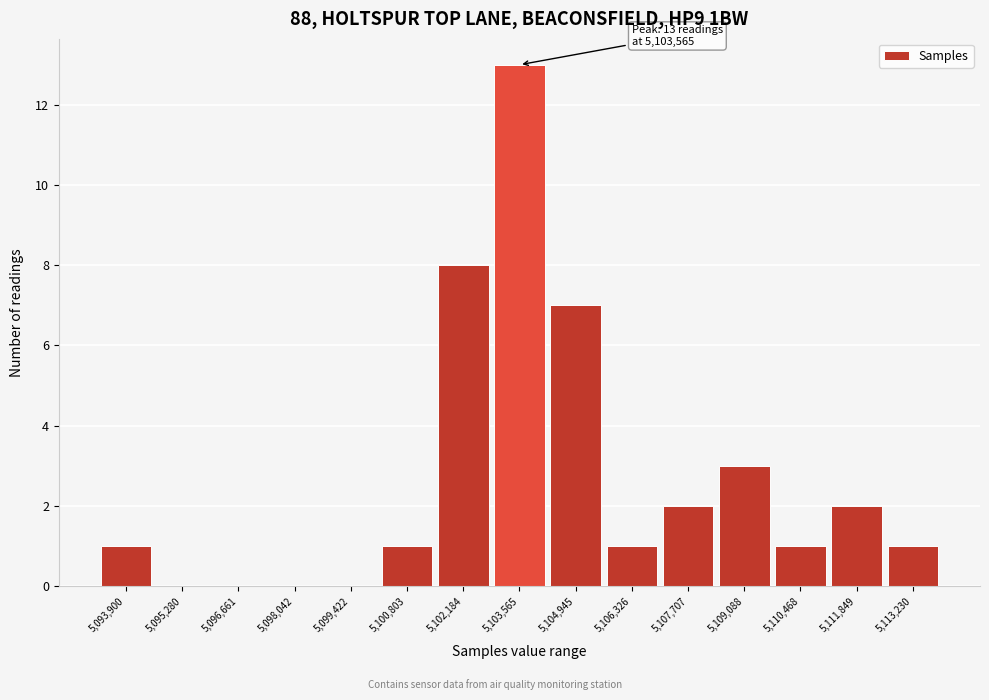

Reading left to right, transcribe all the data shown in this chart.

5,093,900=1	5,095,280=0	5,096,661=0	5,098,042=0	5,099,422=0	5,100,803=1	5,102,184=8	5,103,565=13	5,104,945=7	5,106,326=1	5,107,707=2	5,109,088=3	5,110,468=1	5,111,849=2	5,113,230=1